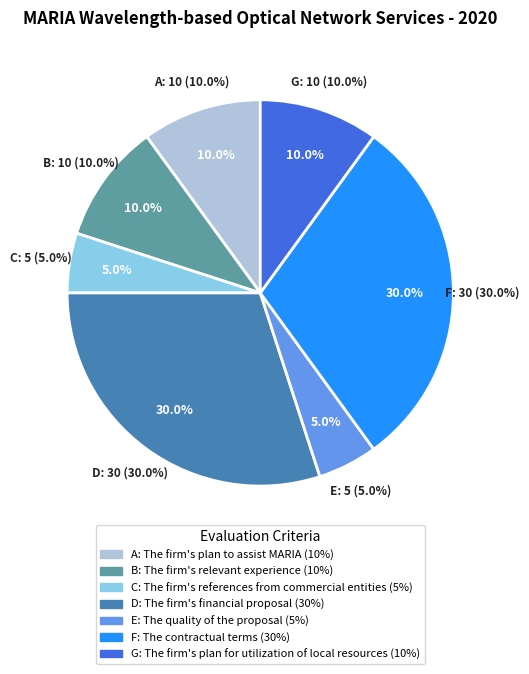

Is there a majority slice in this chart?

No